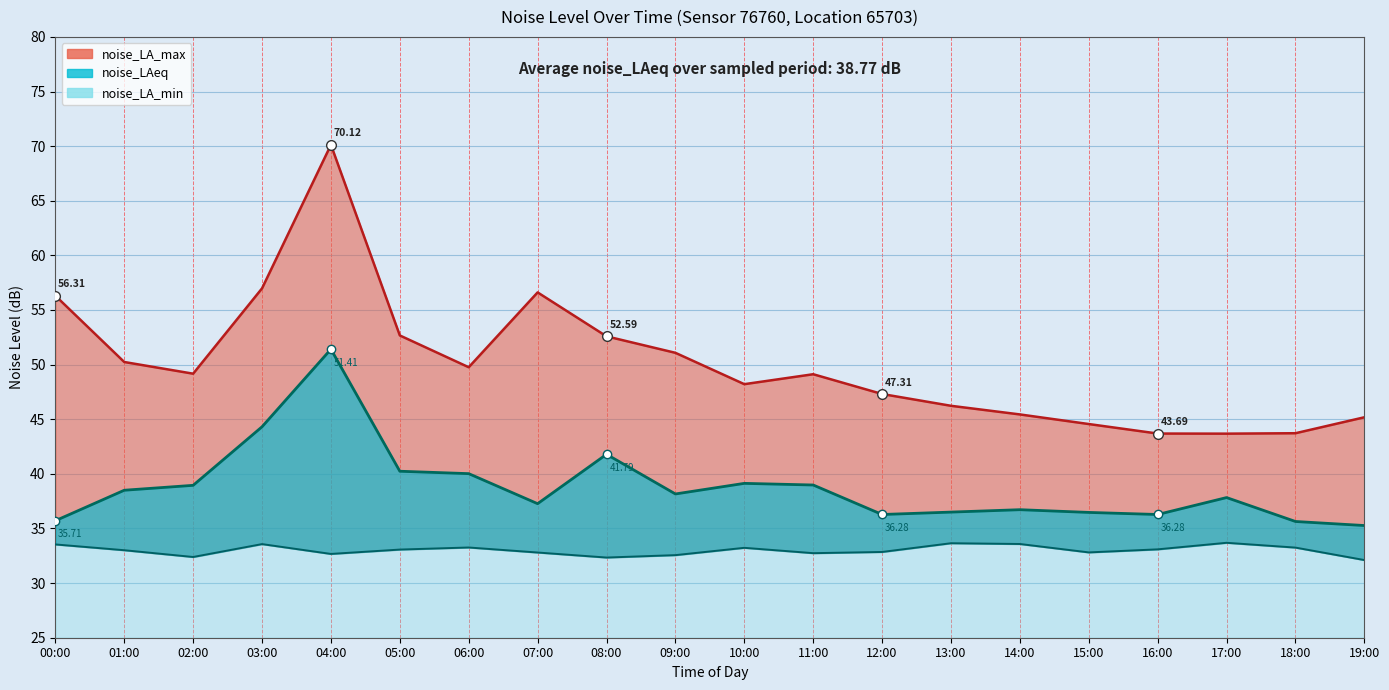

True or false: noise_LA_min and noise_LAeq intersect in this chart.

False